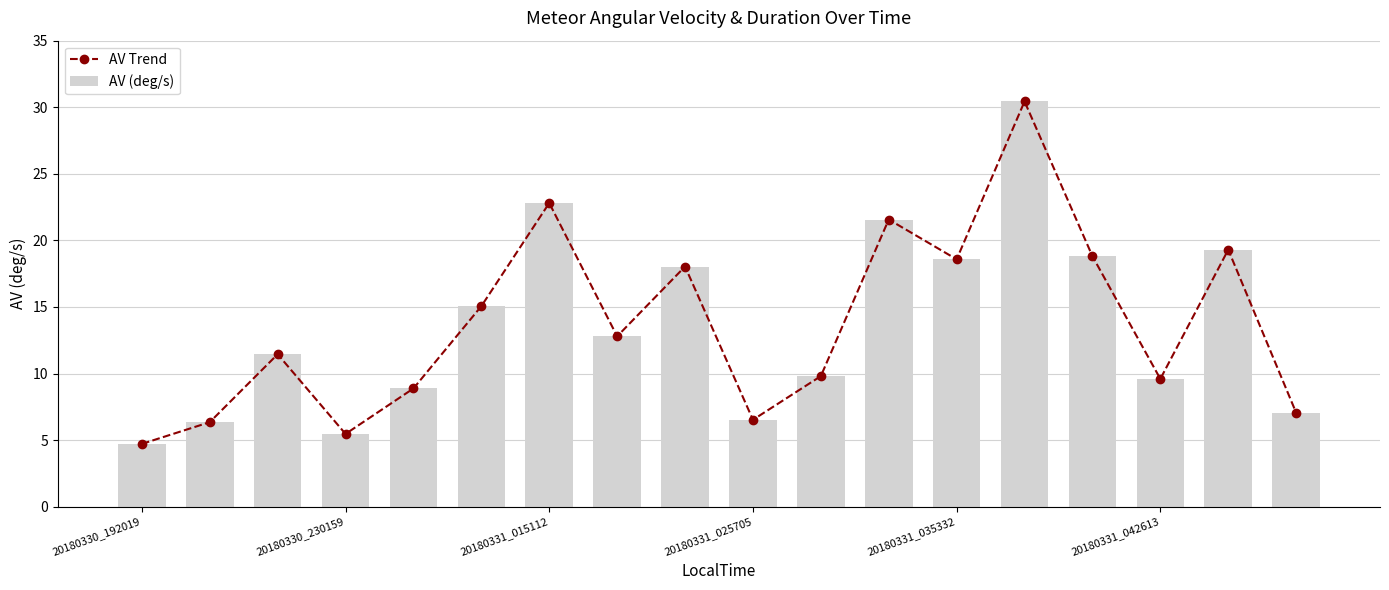

What is the difference between the AV Trend values at 13 and 7?

17.6